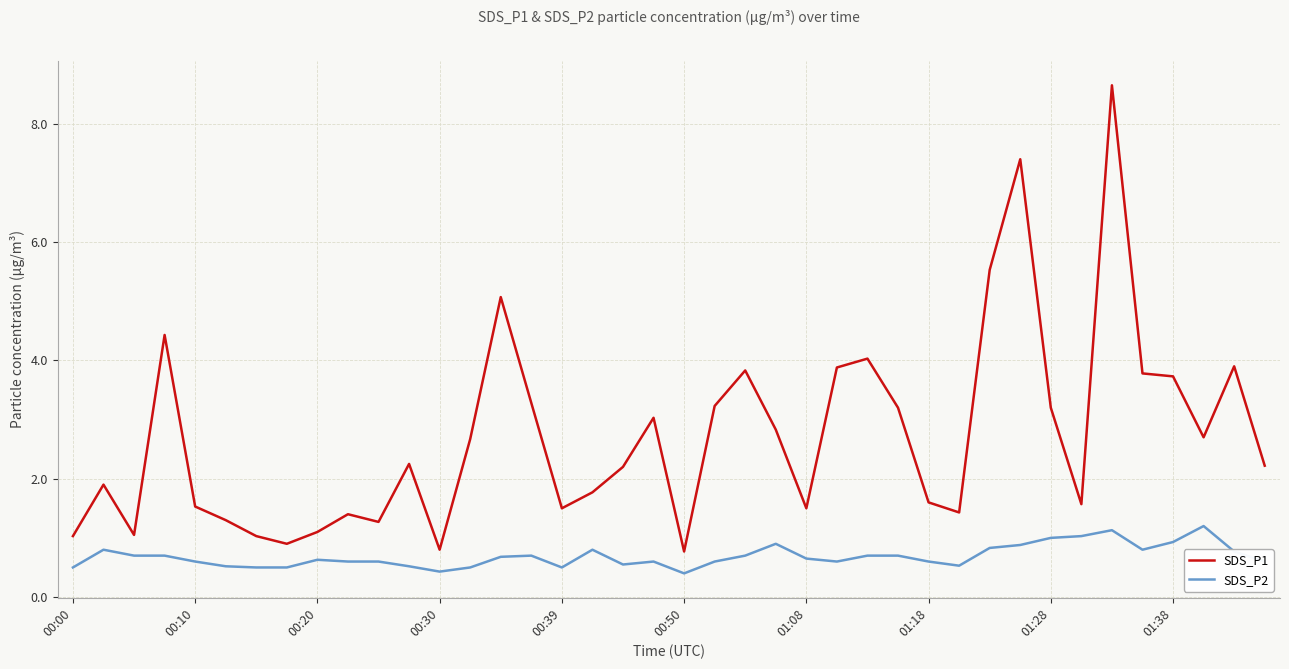

Which series has the largest total across all categories?

SDS_P1